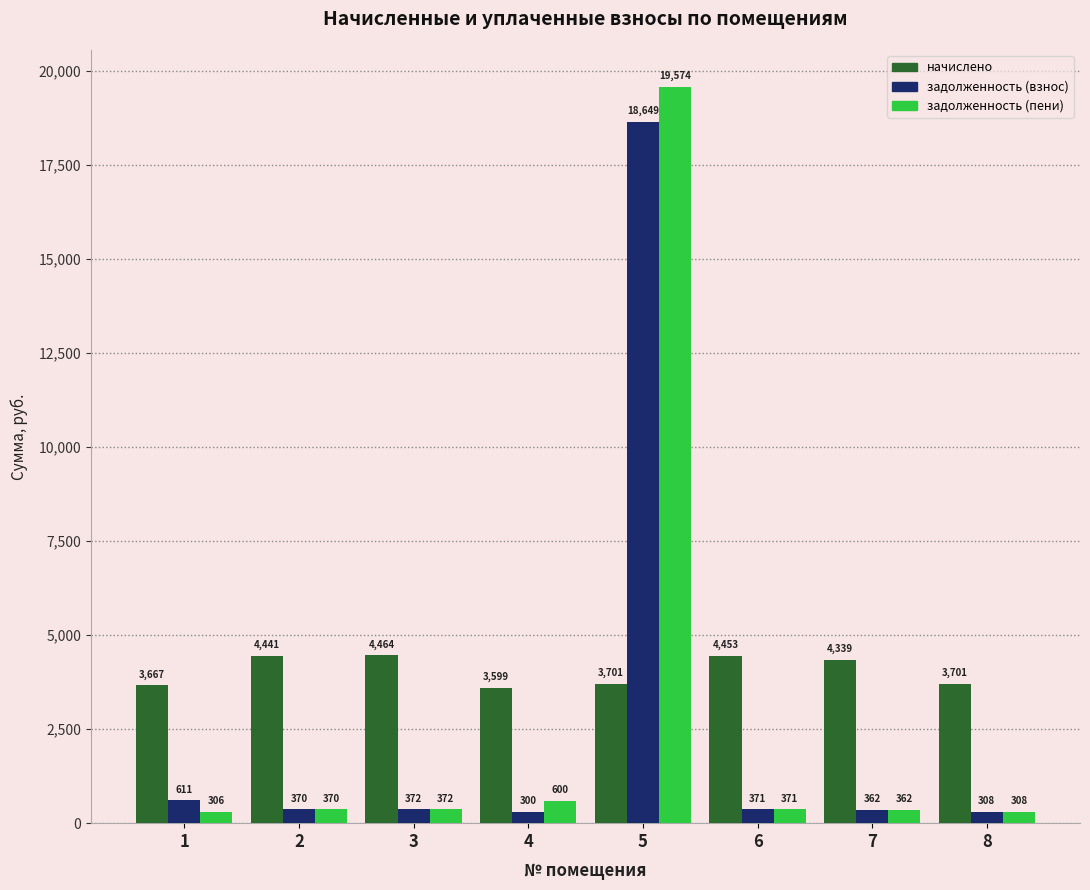

How many bars are there in total?

24